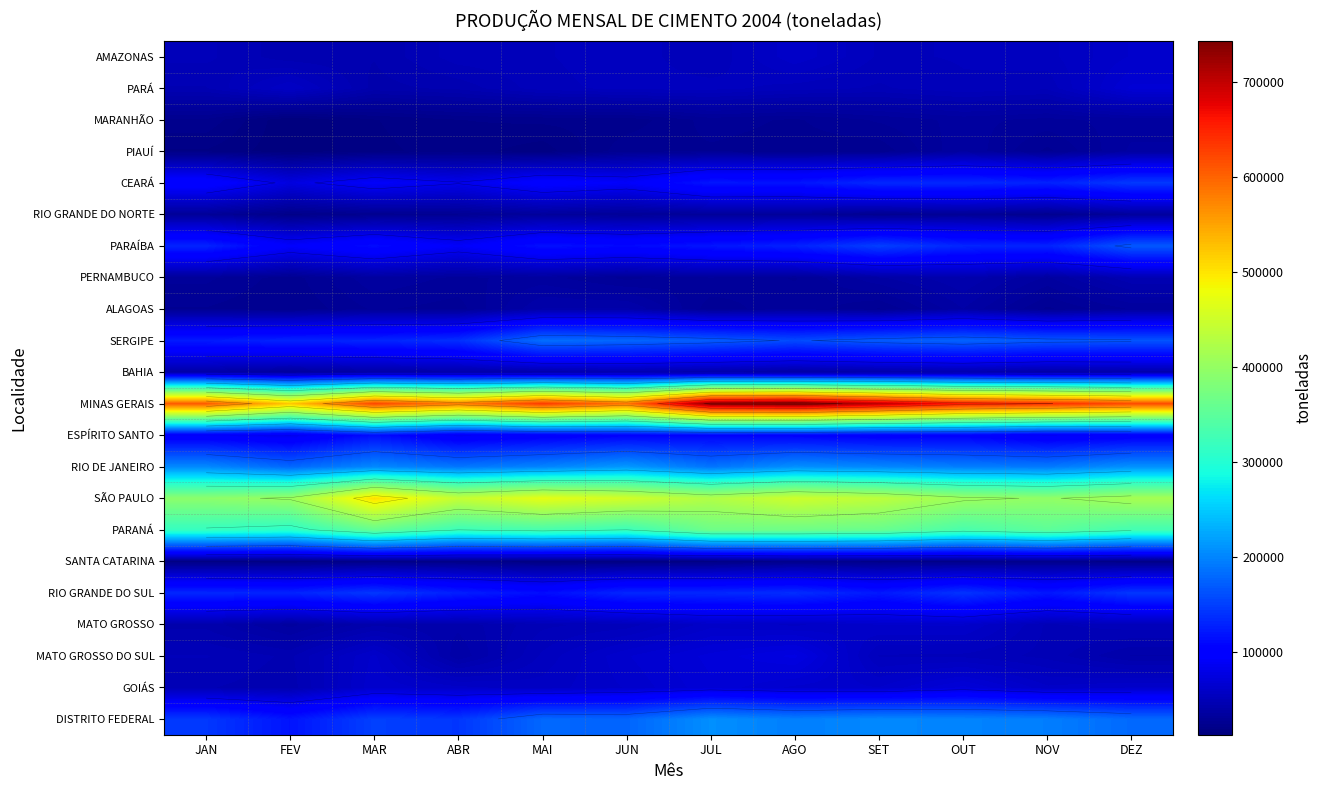

Where does the RIO DE JANEIRO series first go above 201932?

JAN